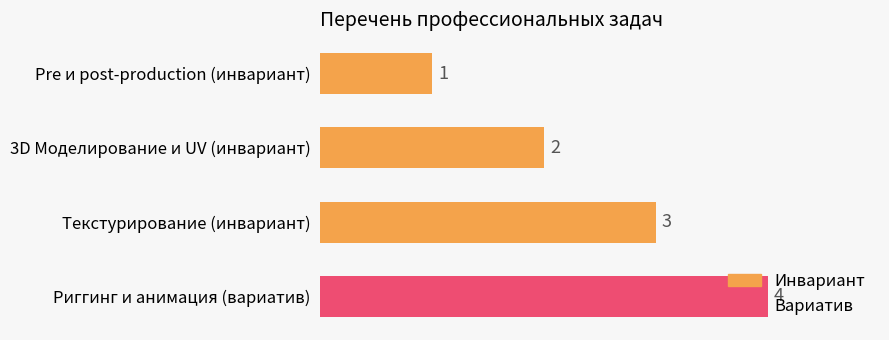

List the labels in order of value, smallest first.

Pre и post-production (инвариант), 3D Моделирование и UV (инвариант), Текстурирование (инвариант), Риггинг и анимация (вариатив)